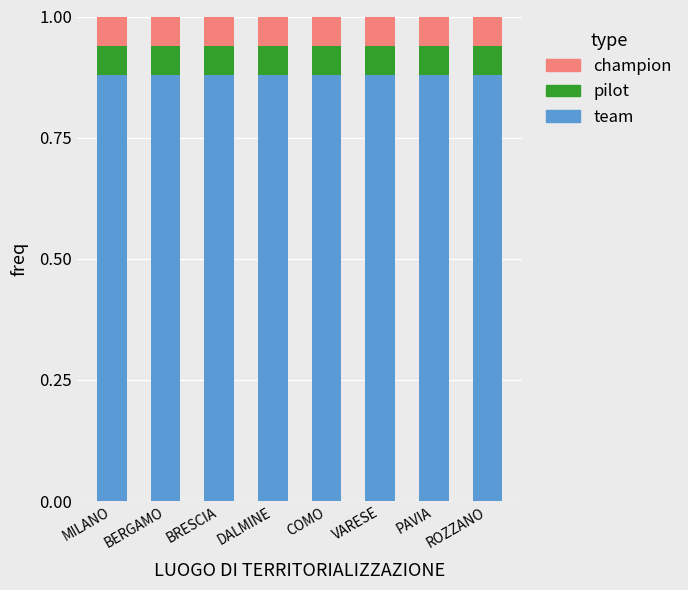

What is the sum of all team values?

7.0